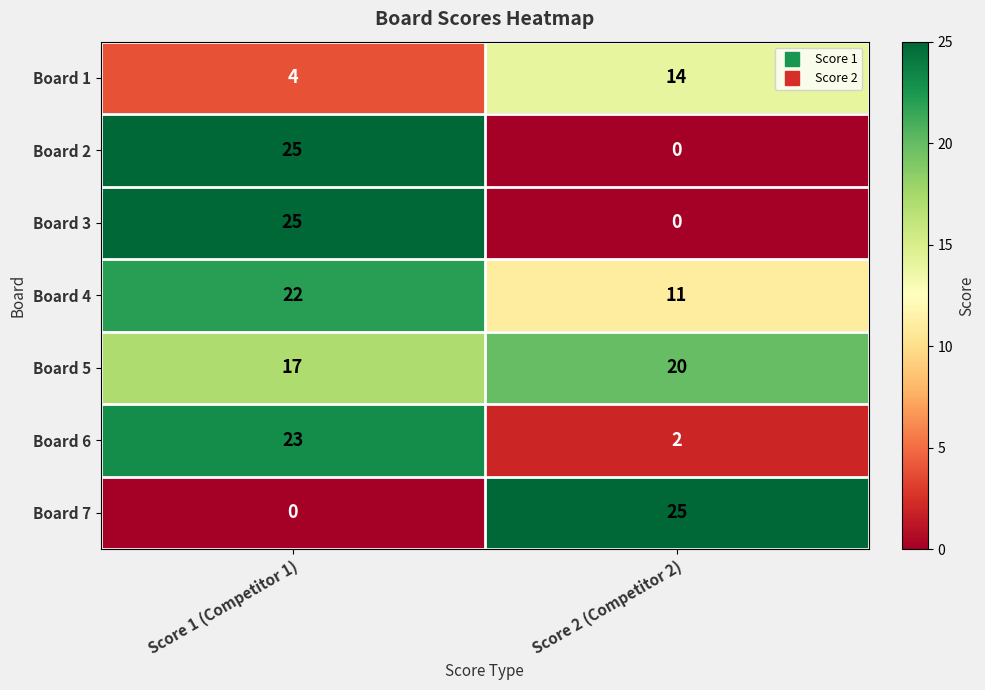

Rank the categories by Board 6 value from lowest to highest.

Score 2 (Competitor 2), Score 1 (Competitor 1)